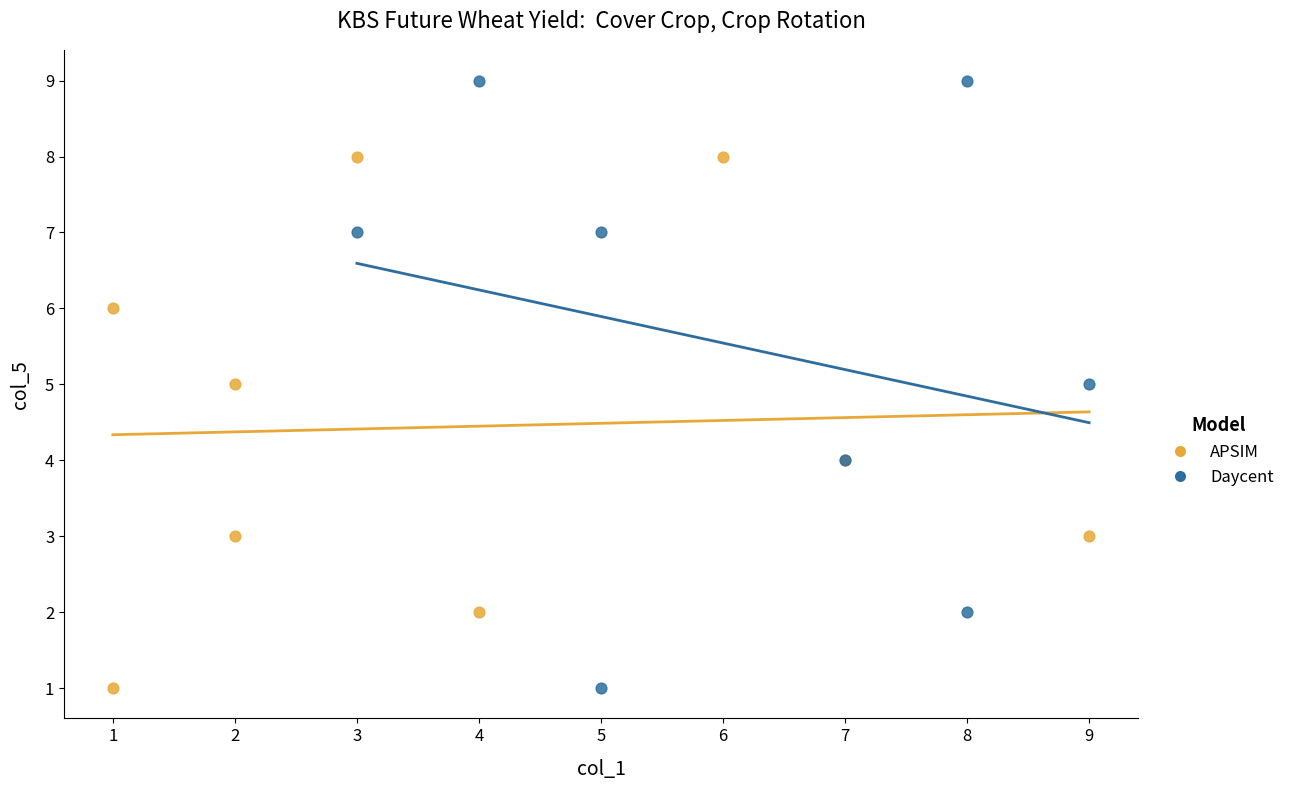

Which series has the widest spread of Y values?

Daycent